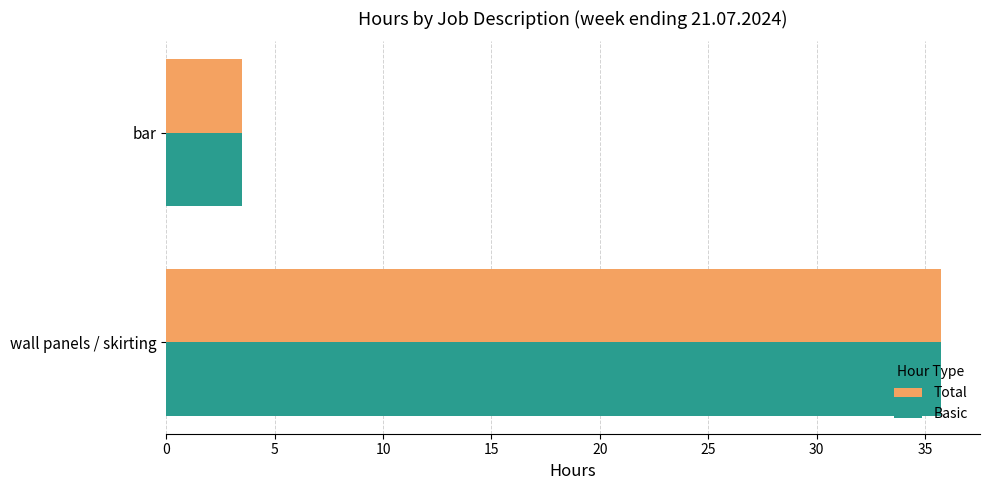

Which label corresponds to the largest value in the chart?

wall panels / skirting